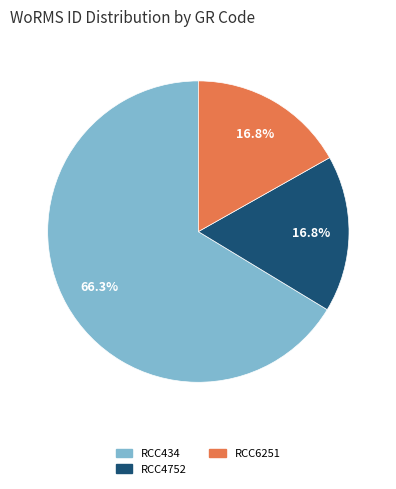

What is the ratio of the value at RCC6251 to the value at RCC4752?

1.0